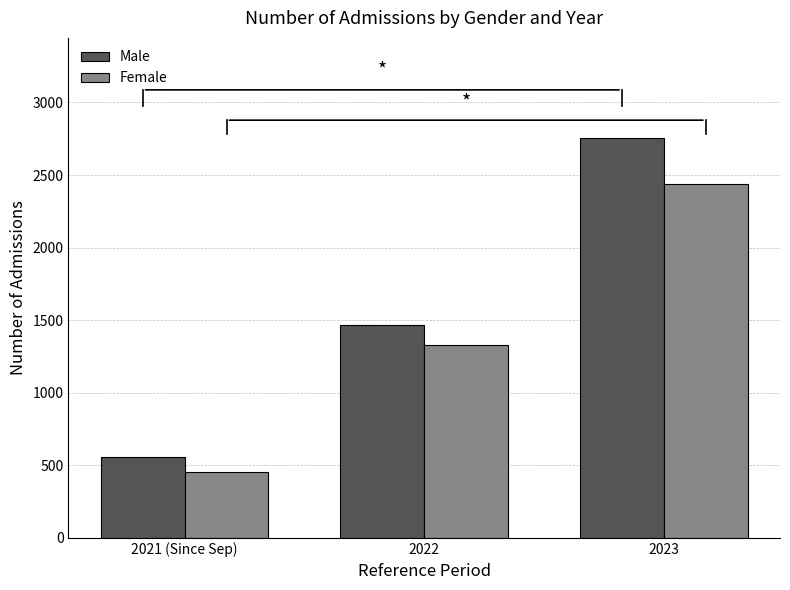

Reading left to right, list all the values displayed in this chart.

Male: 2021 (Since Sep)=559	2022=1467	2023=2756
Female: 2021 (Since Sep)=456	2022=1326	2023=2439